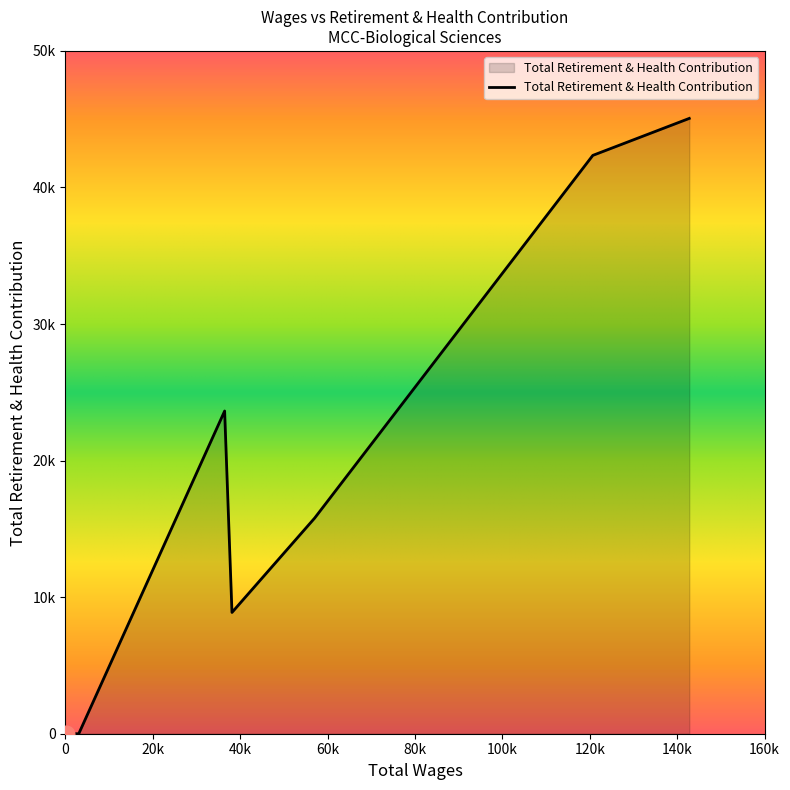

Rank the categories by value from lowest to highest.

3056, 2656, 100, 38118, 57038, 36439, 120695, 142770